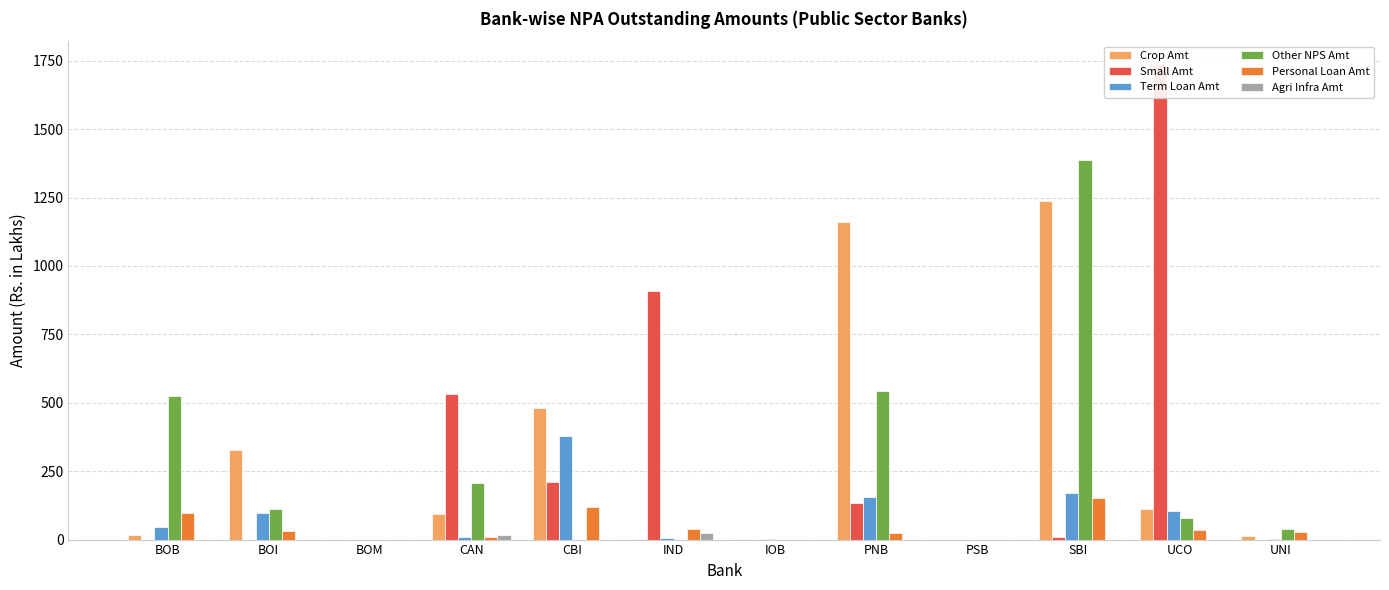

The Other NPS Amt series shows 818.9 at PNB. True or false?

False